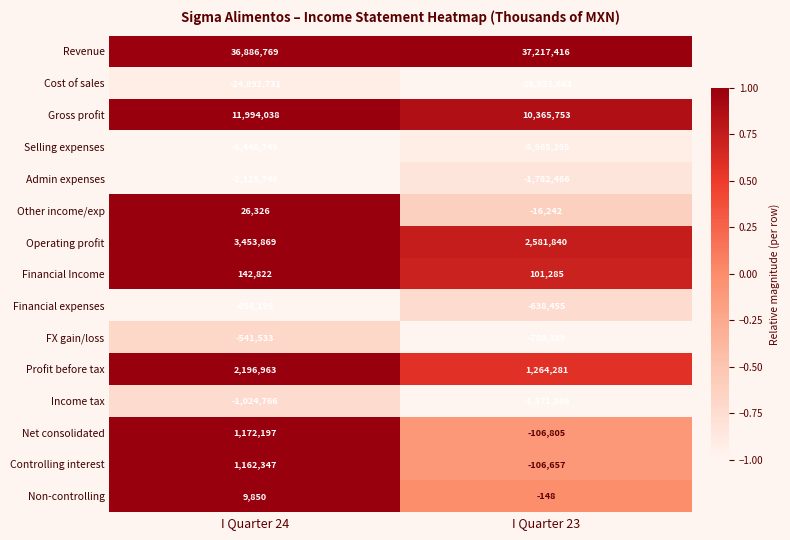

The Cost of sales series shows -12129863 at I Quarter 24. True or false?

False